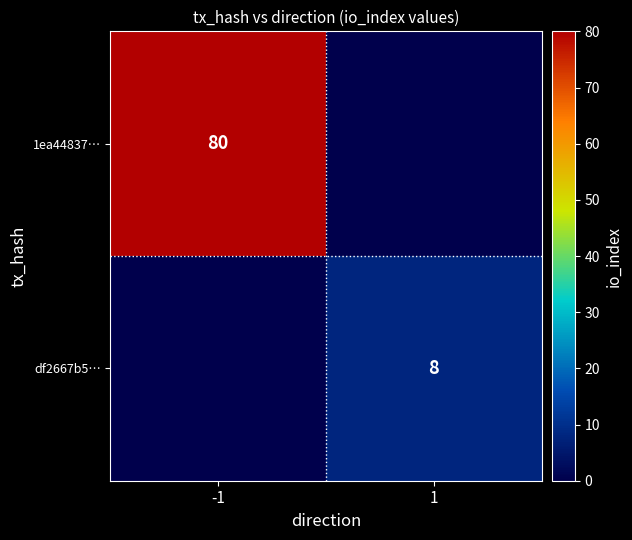

At which category is the sum across all series the highest?

-1